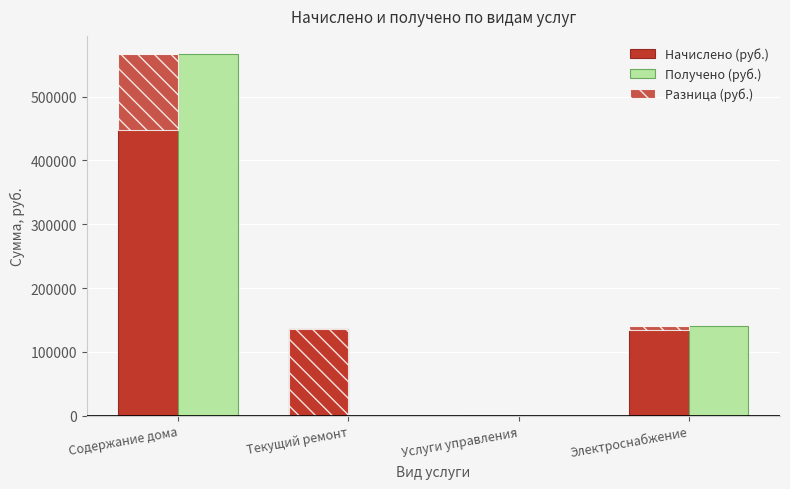

Reading left to right, extract all data points from this chart.

Начислено (руб.): Содержание дома=447713.6	Текущий ремонт=135766.9	Услуги управления=0.0	Электроснабжение=134112.4
Получено (руб.): Содержание дома=566790.6	Текущий ремонт=0.0	Услуги управления=0.0	Электроснабжение=140409.3
Разница (руб.): Содержание дома=119077.0	Текущий ремонт=-135766.9	Услуги управления=0.0	Электроснабжение=6296.9